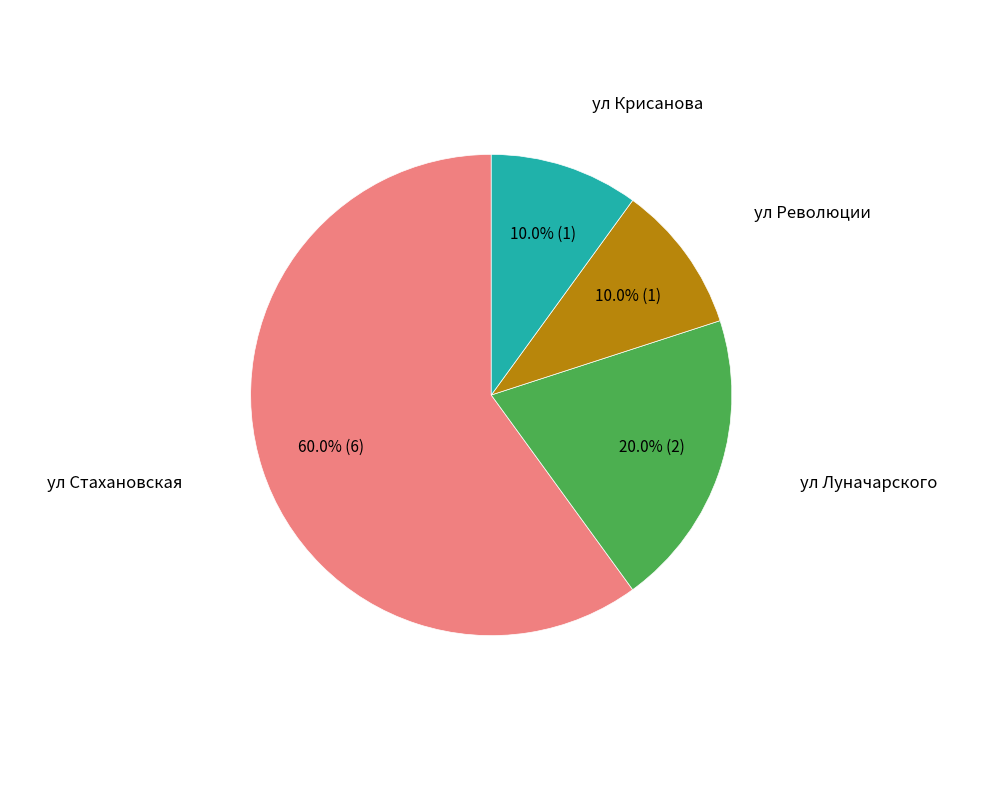

Is there a majority slice in this chart?

Yes